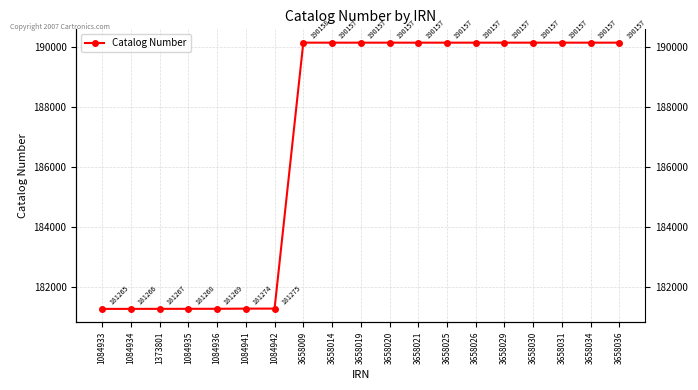

Which category has the highest value across all series?

3658009